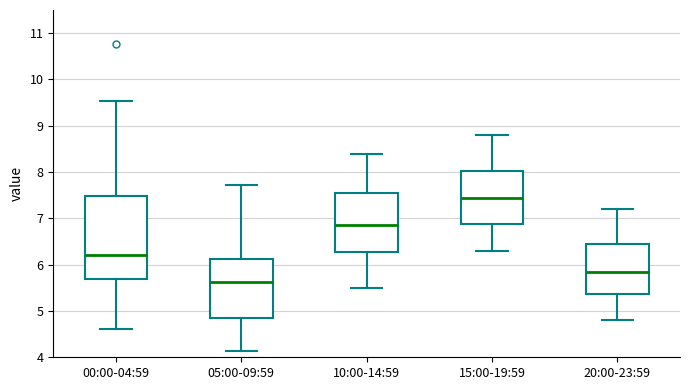

Where does the lower whisker of the box for 15:00-19:59 end on the y-axis? The values are not printed on the chart, so give them approximately, as read against the axis.

6.3